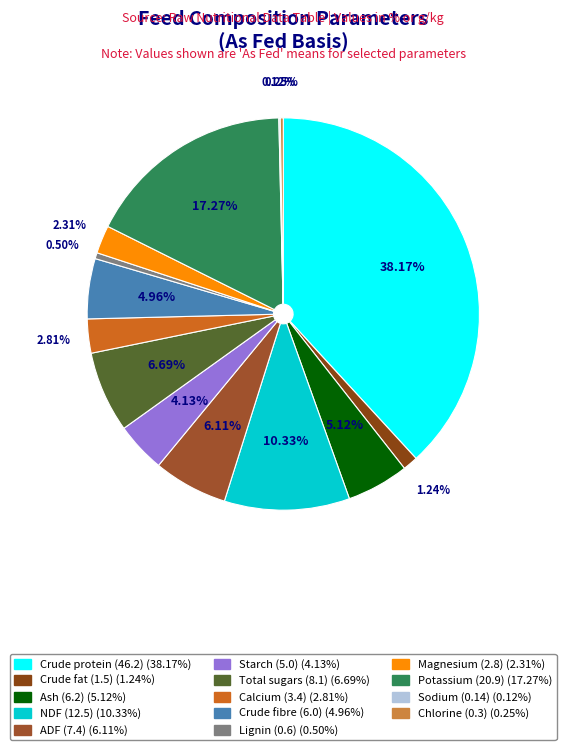

Between Calcium and Starch, which is larger?

Starch